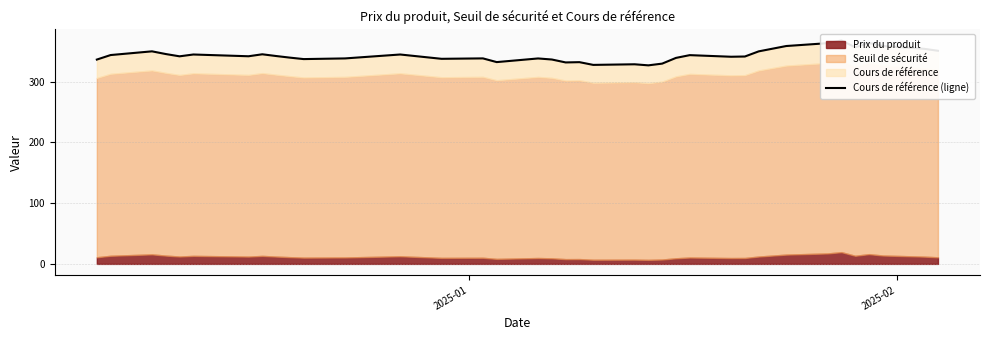

How many data points are above 341?

20